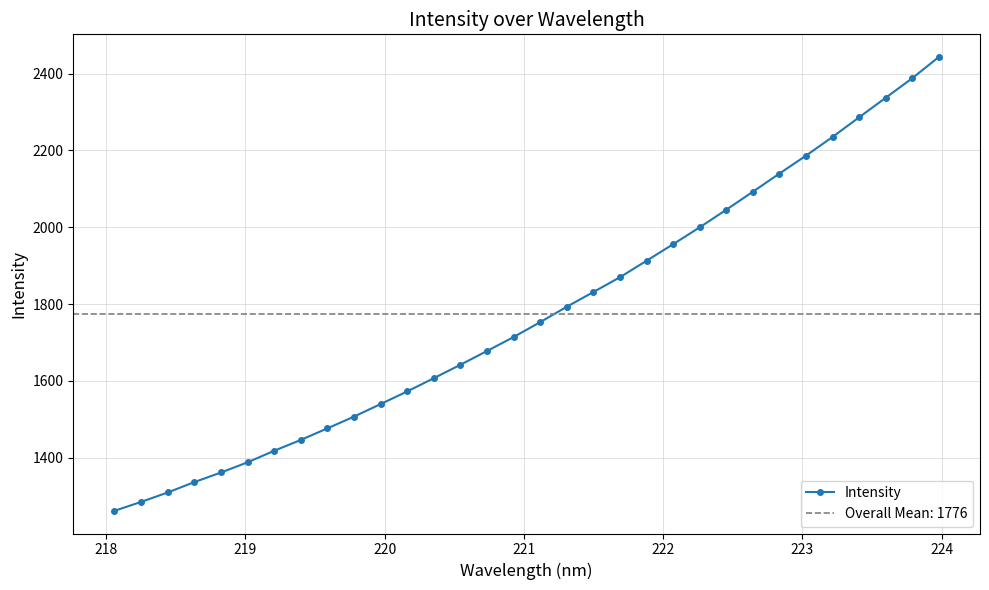

What is the value of the Intensity point at the 28th from the left?

2235.0